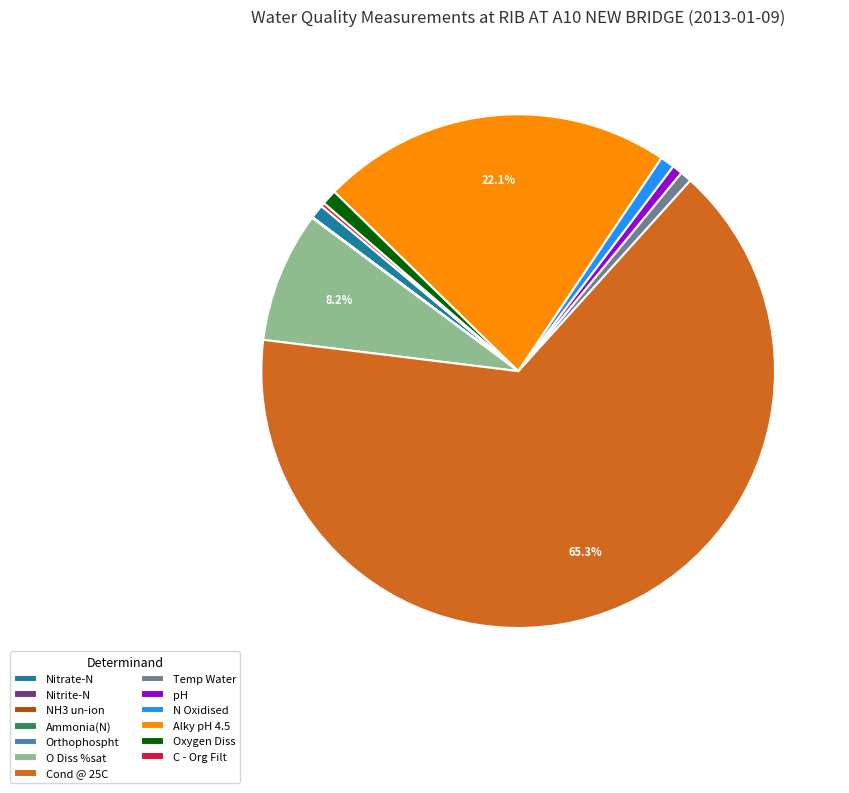

What is the largest slice in the pie chart?

Cond @ 25C